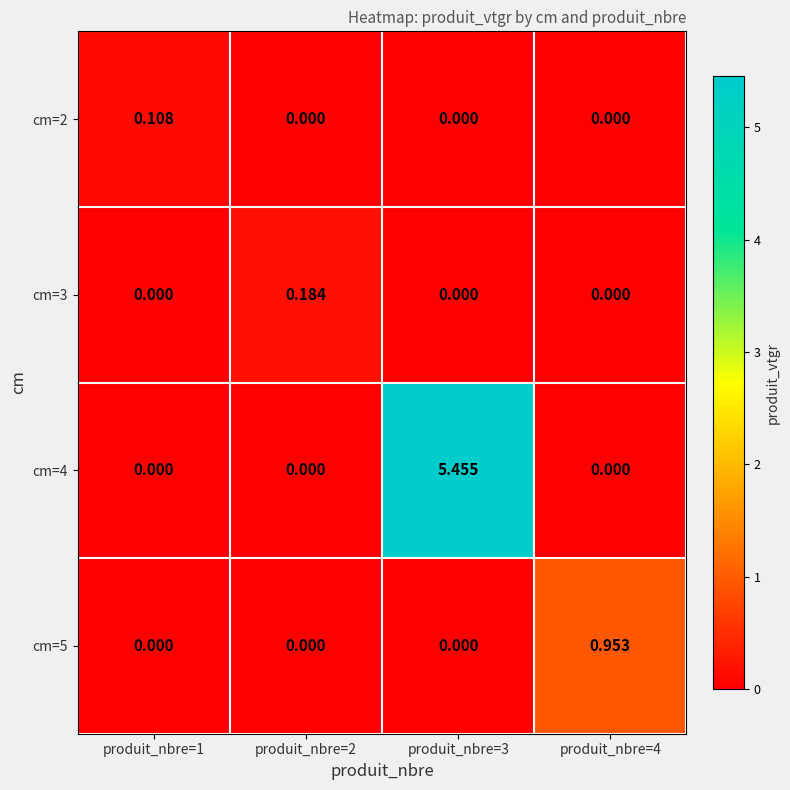

How many categories are shown in the chart?

4